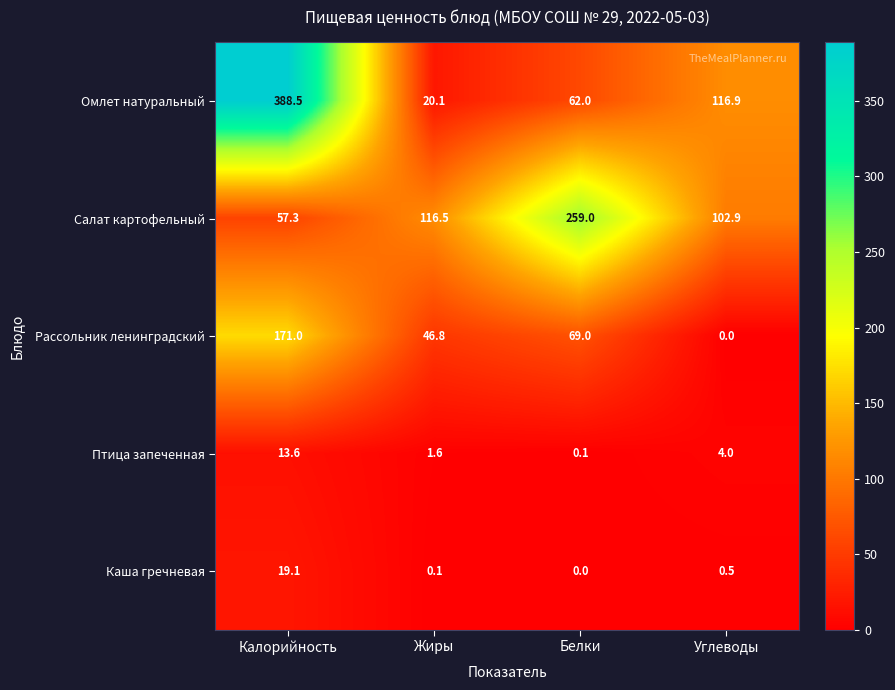

Reading right to left, what are all the values shown in this chart?

Омлет натуральный: Углеводы=116.9	Белки=62.0	Жиры=20.1	Калорийность=388.5
Салат картофельный: Углеводы=102.9	Белки=259.0	Жиры=116.5	Калорийность=57.3
Рассольник ленинградский: Углеводы=0.0	Белки=69.0	Жиры=46.8	Калорийность=171.0
Птица запеченная: Углеводы=4.0	Белки=0.1	Жиры=1.6	Калорийность=13.6
Каша гречневая: Углеводы=0.5	Белки=0.0	Жиры=0.1	Калорийность=19.1